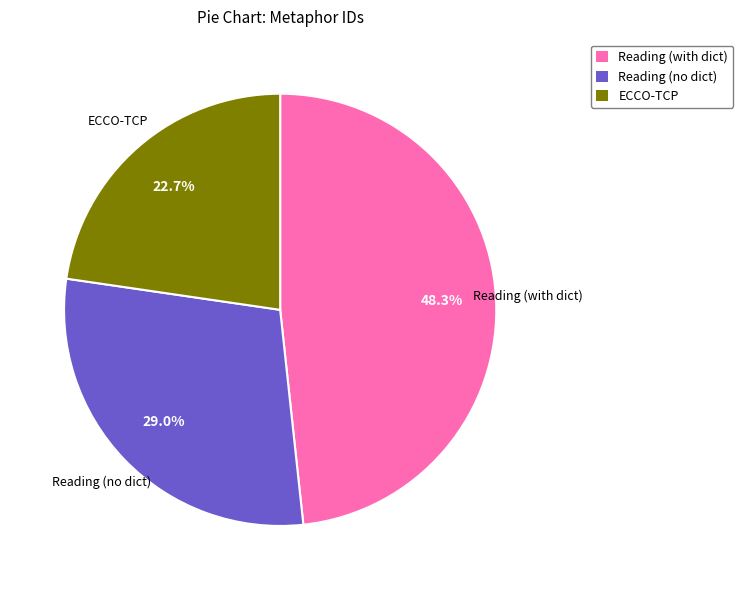

Rank the categories by value from lowest to highest.

ECCO-TCP, Reading (no dict), Reading (with dict)